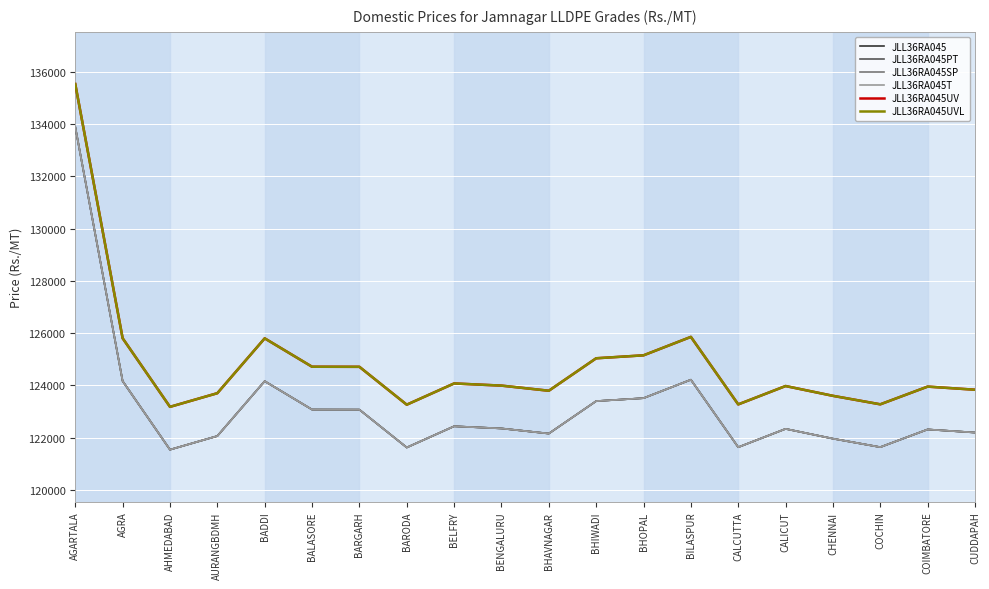

True or false: JLL36RA045T and JLL36RA045UV cross at least once.

False